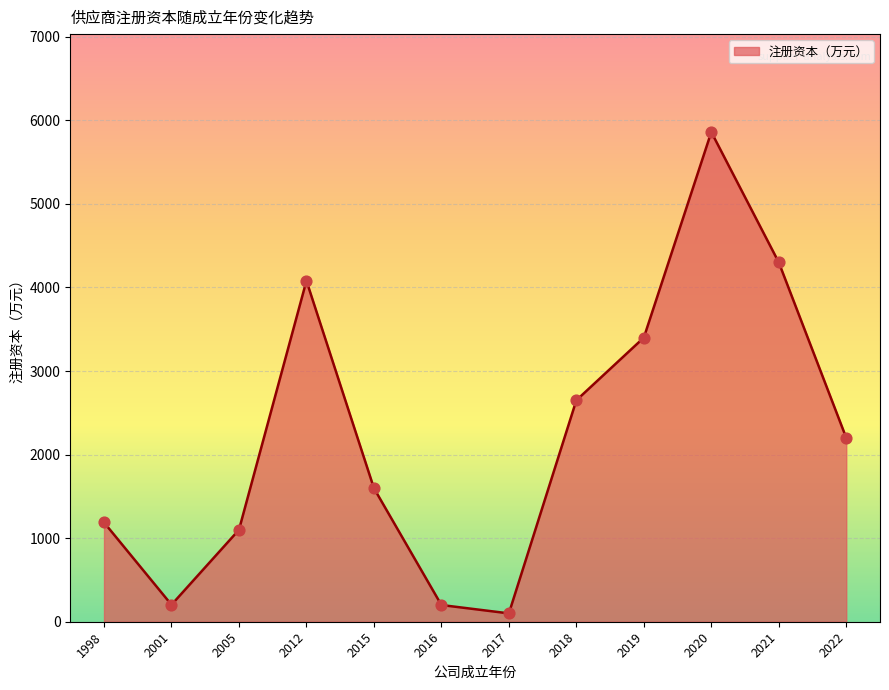

What is the change in value from 2012 to 2022?

-1880